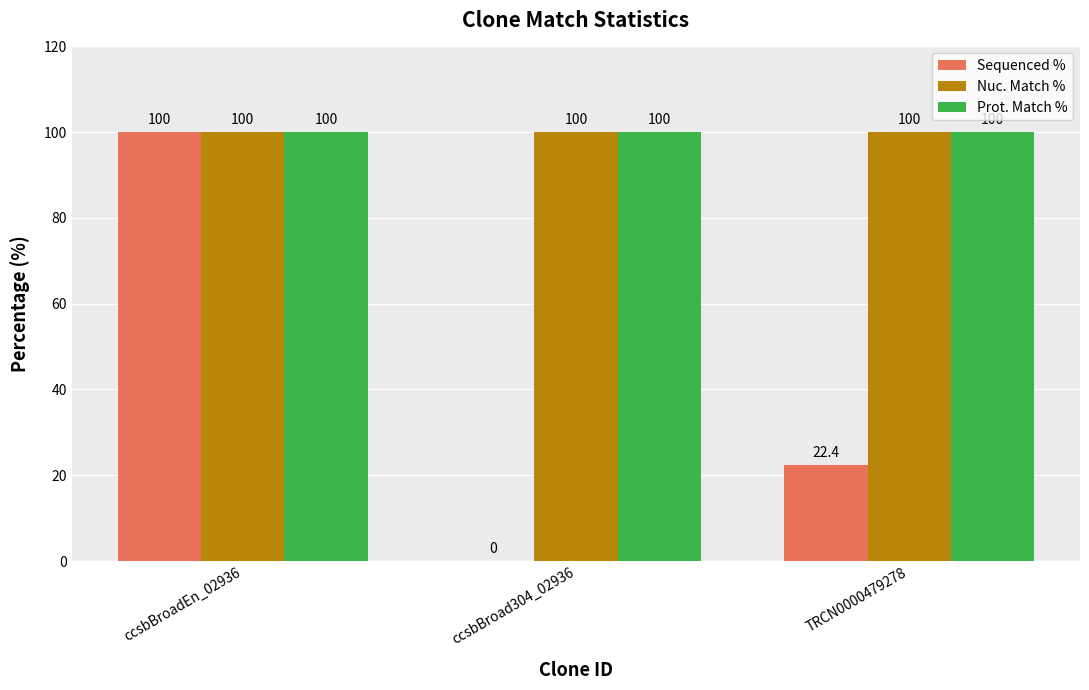

What is the average value of the Prot. Match % series?

100.0